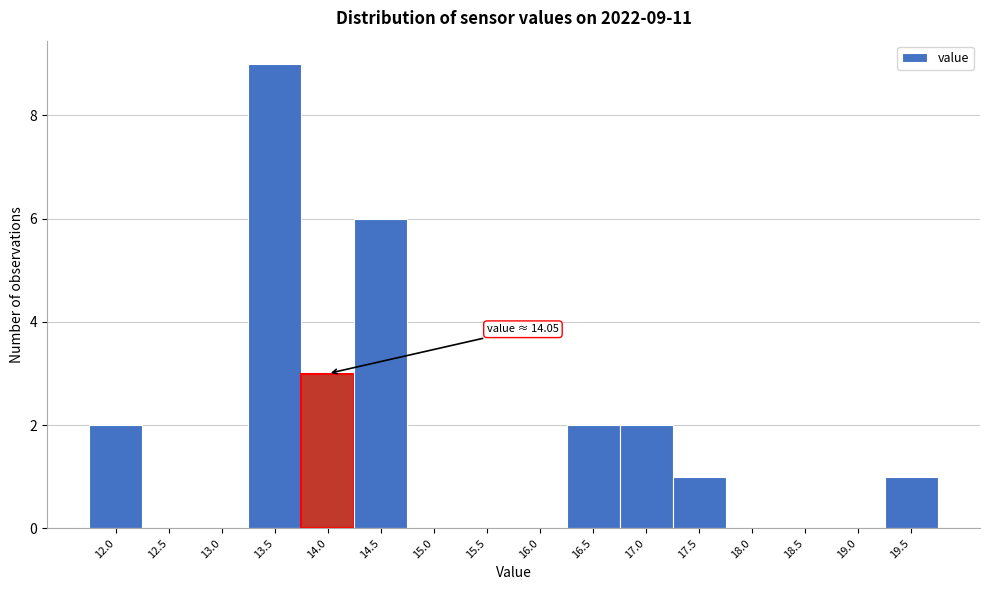

Reading left to right, list all the values displayed in this chart.

12.0=2	12.5=0	13.0=0	13.5=9	14.0=3	14.5=6	15.0=0	15.5=0	16.0=0	16.5=2	17.0=2	17.5=1	18.0=0	18.5=0	19.0=0	19.5=1